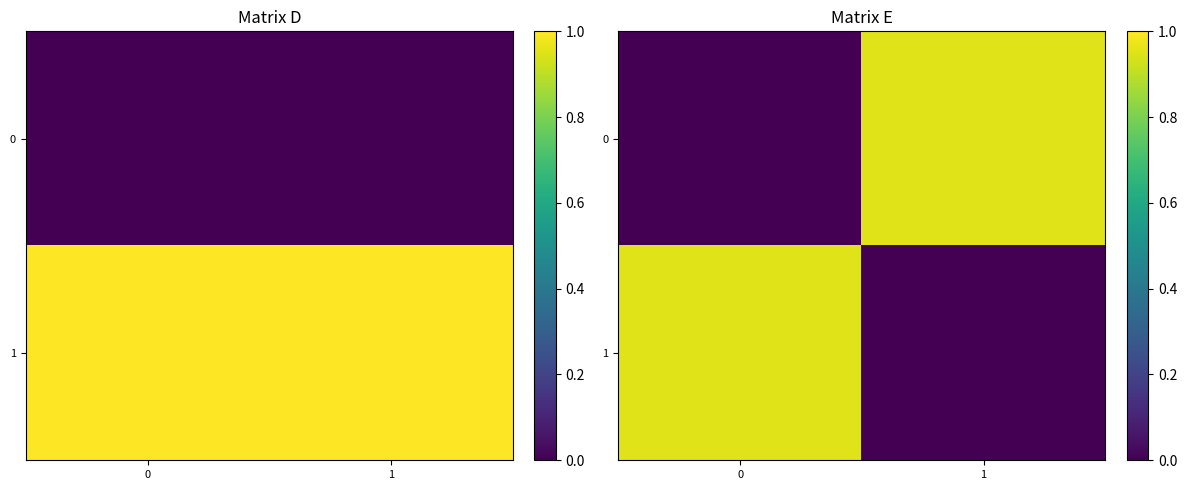

How many positive values does the 1 series have?

1